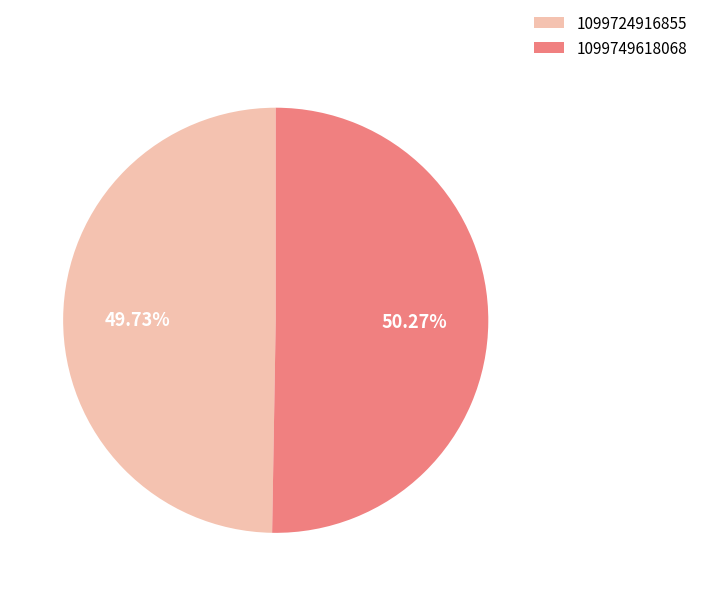

To the nearest percent, what is the difference between the largest and smallest slice percentages?

1%